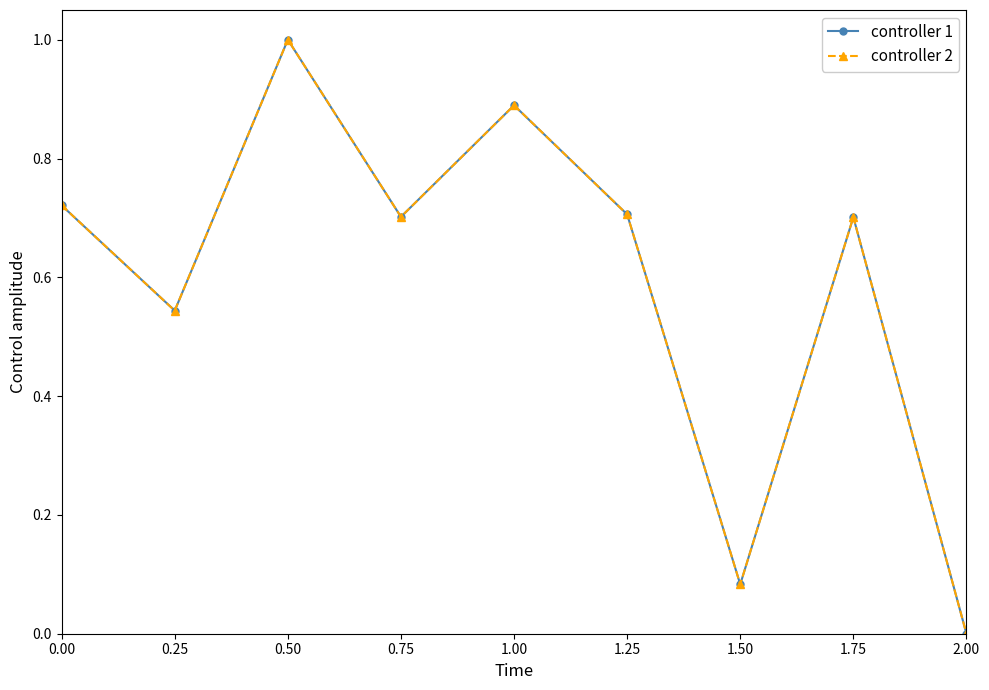

Reading left to right, transcribe all the data shown in this chart.

controller 1: 0.00=0.7	0.25=0.5	0.50=1.0	0.75=0.7	1.00=0.9	1.25=0.7	1.50=0.1	1.75=0.7	2.00=0.0
controller 2: 0.00=0.7	0.25=0.5	0.50=1.0	0.75=0.7	1.00=0.9	1.25=0.7	1.50=0.1	1.75=0.7	2.00=0.0